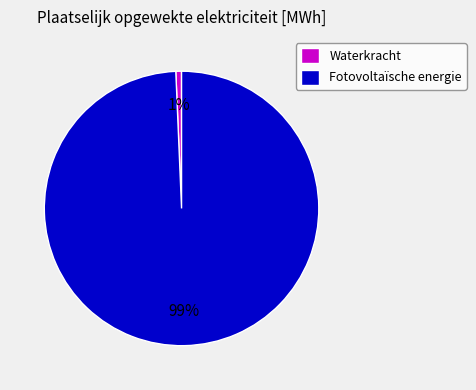

Count the number of slices in the pie.

2